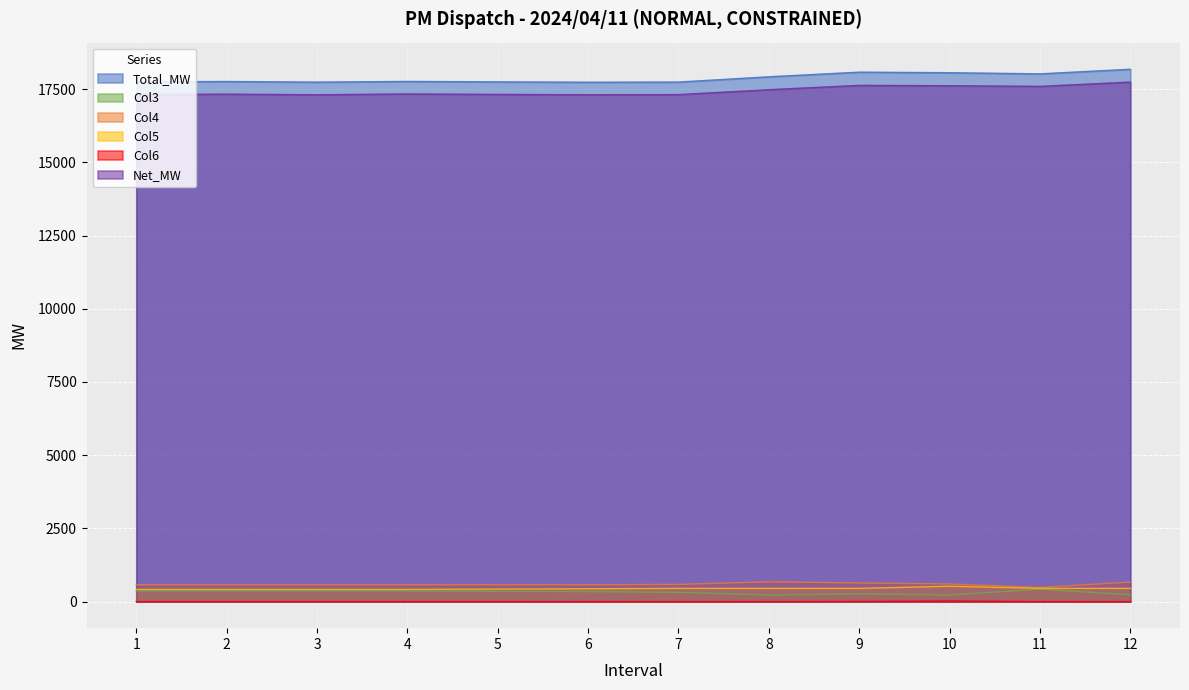

Is it true that Col5 equals 436.0 at 6?

True